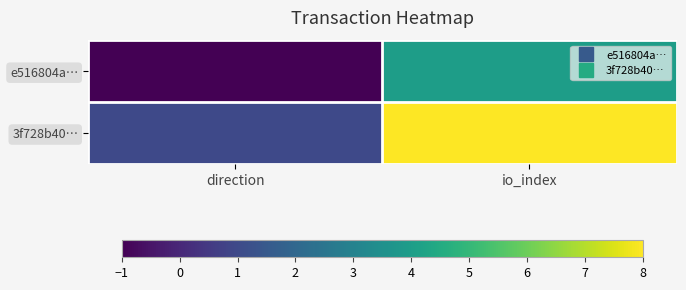

List the series in order of their overall mean, highest first.

3f728b40…, e516804a…